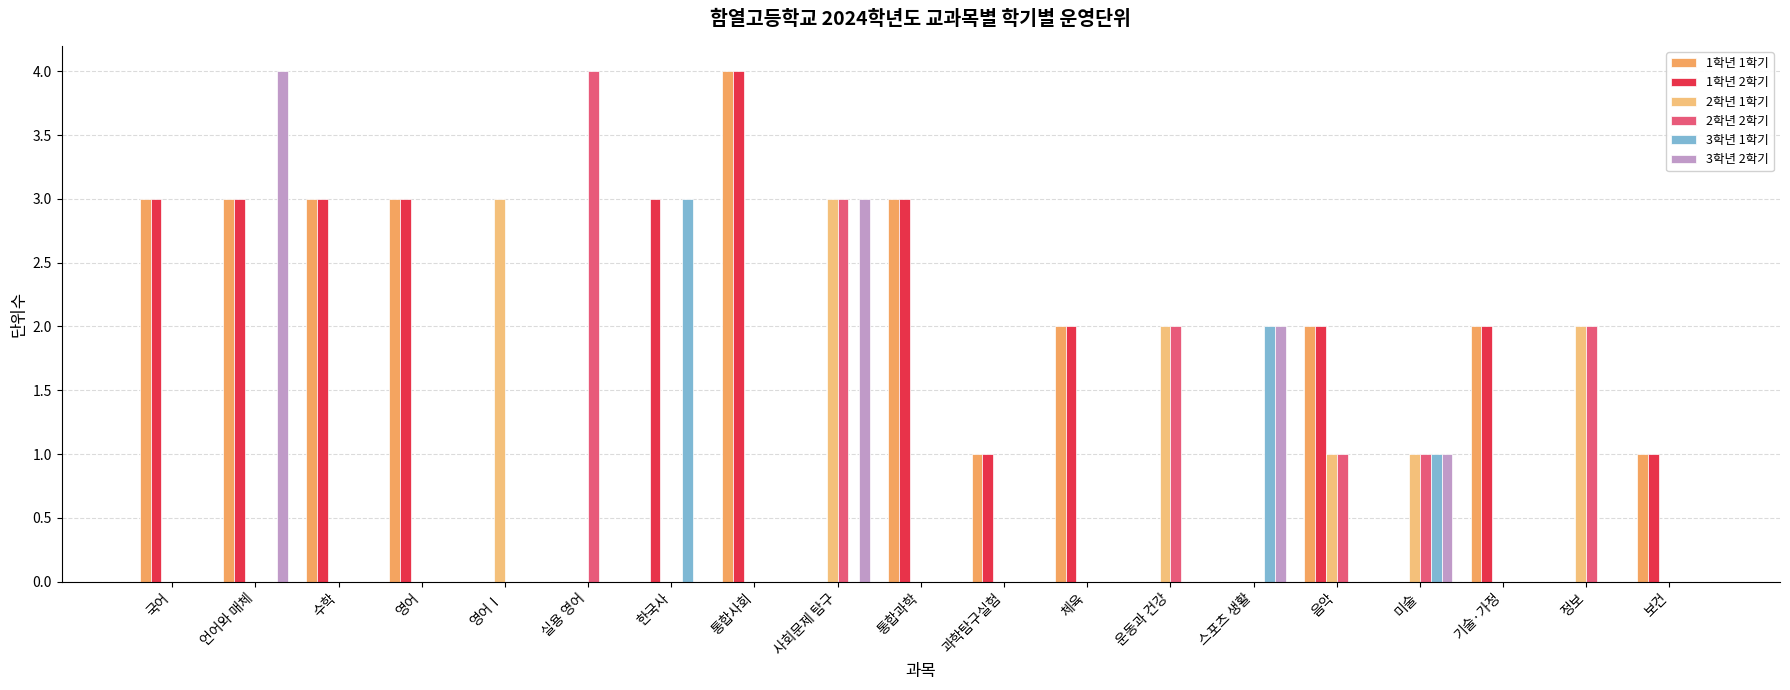

Is the value of 1학년 2학기 at 언어와 매체 greater than the value of 3학년 2학기 at 사회문제 탐구?

No